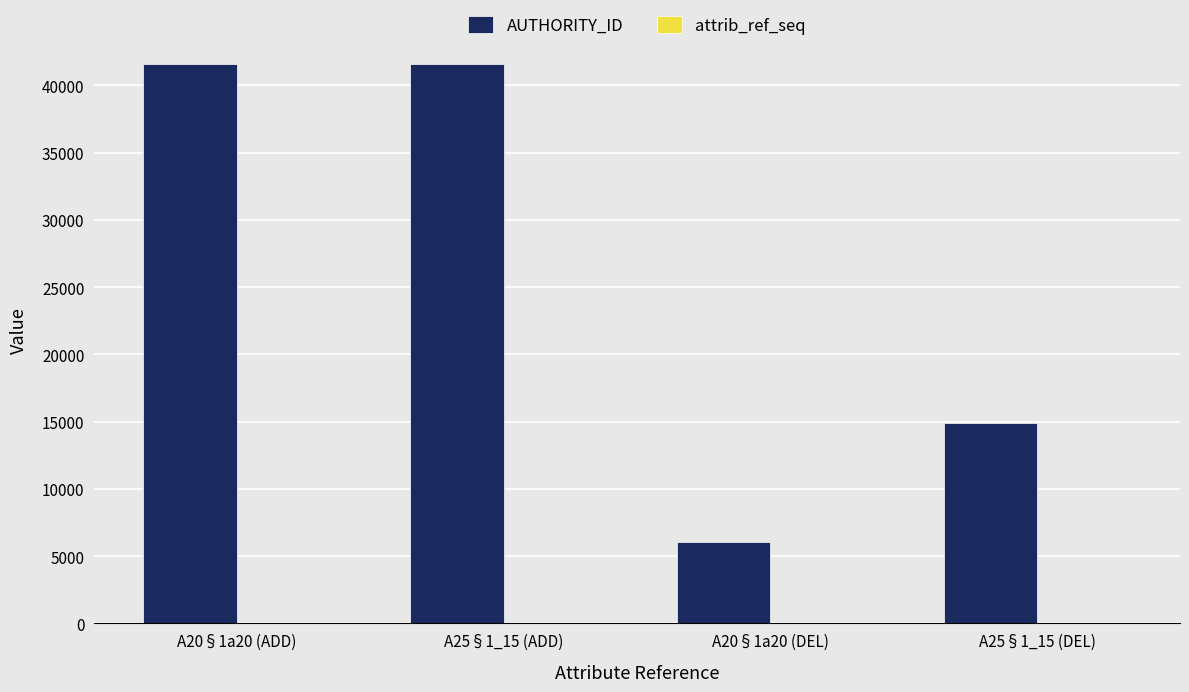

Which series has the largest total across all categories?

AUTHORITY_ID